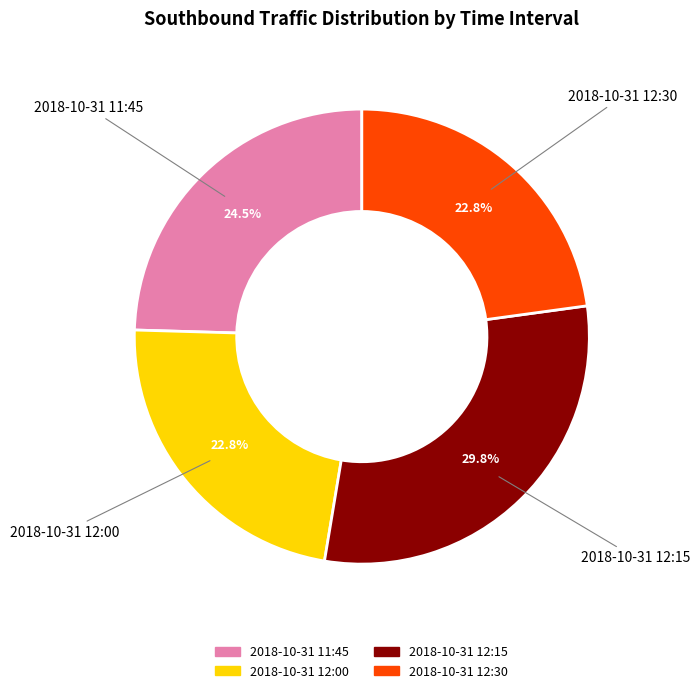

What is the largest slice in the pie chart?

2018-10-31 12:15